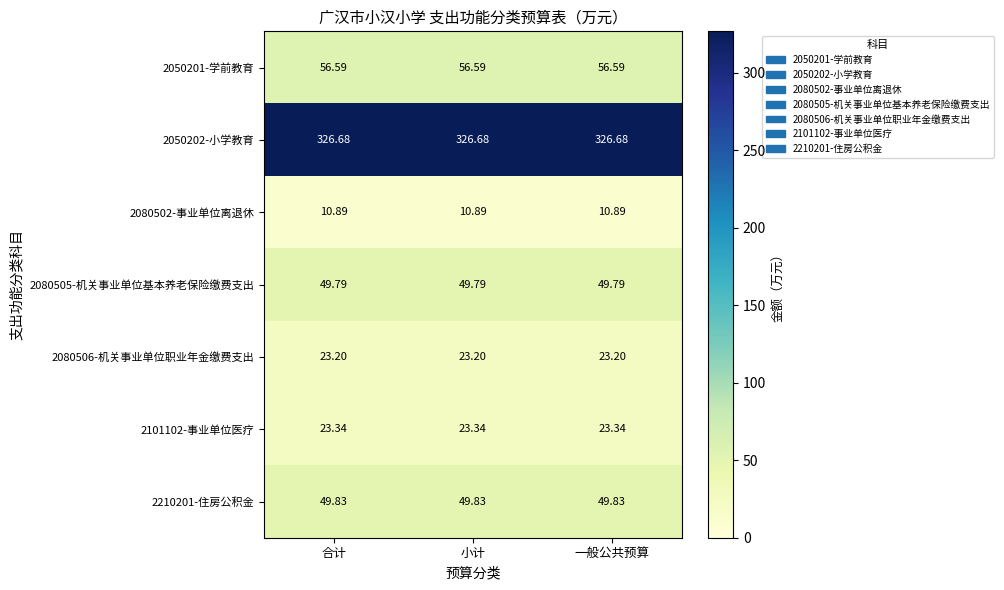

Rank the series at 一般公共预算 from lowest to highest value.

2080502-事业单位离退休, 2080506-机关事业单位职业年金缴费支出, 2101102-事业单位医疗, 2080505-机关事业单位基本养老保险缴费支出, 2210201-住房公积金, 2050201-学前教育, 2050202-小学教育